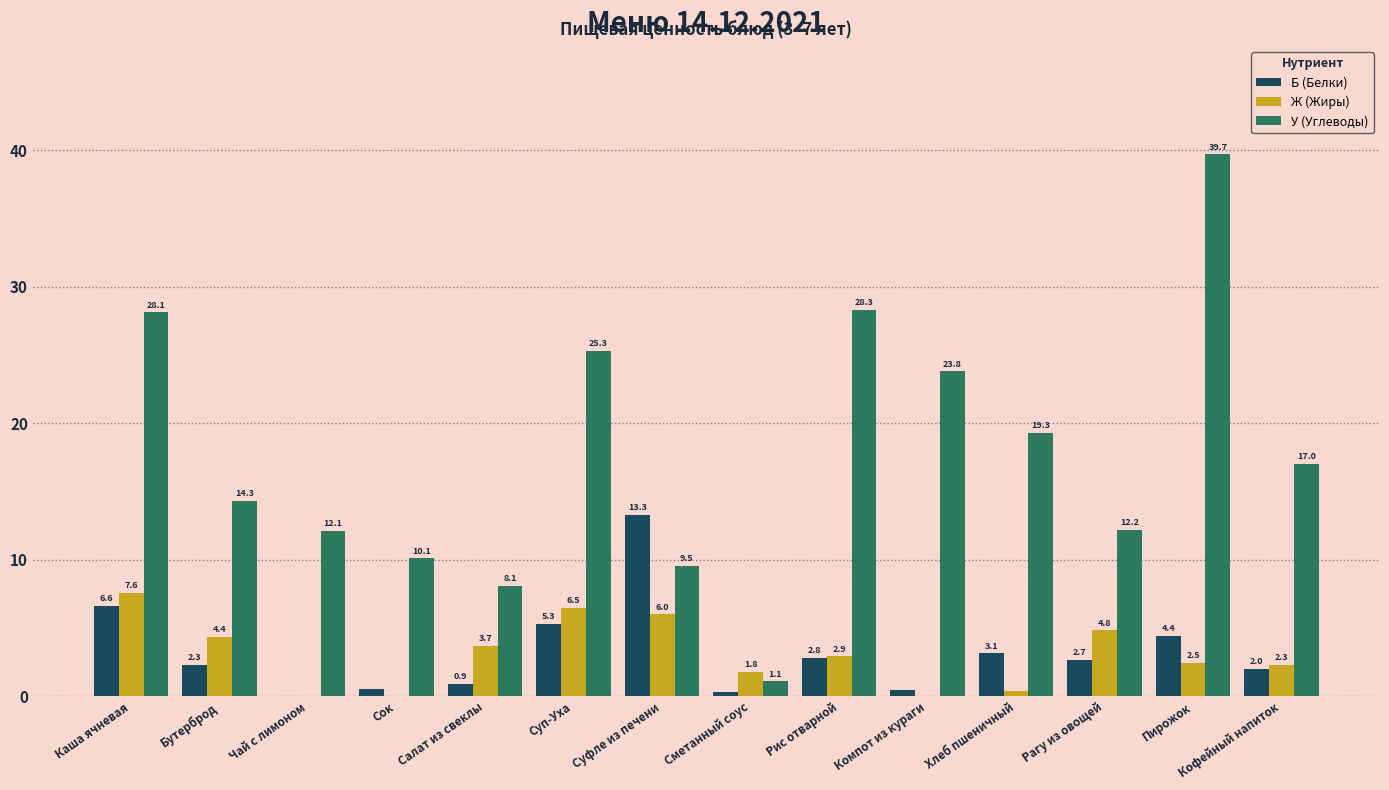

Is it true that Б (Белки) equals 5.6 at Хлеб пшеничный?

False